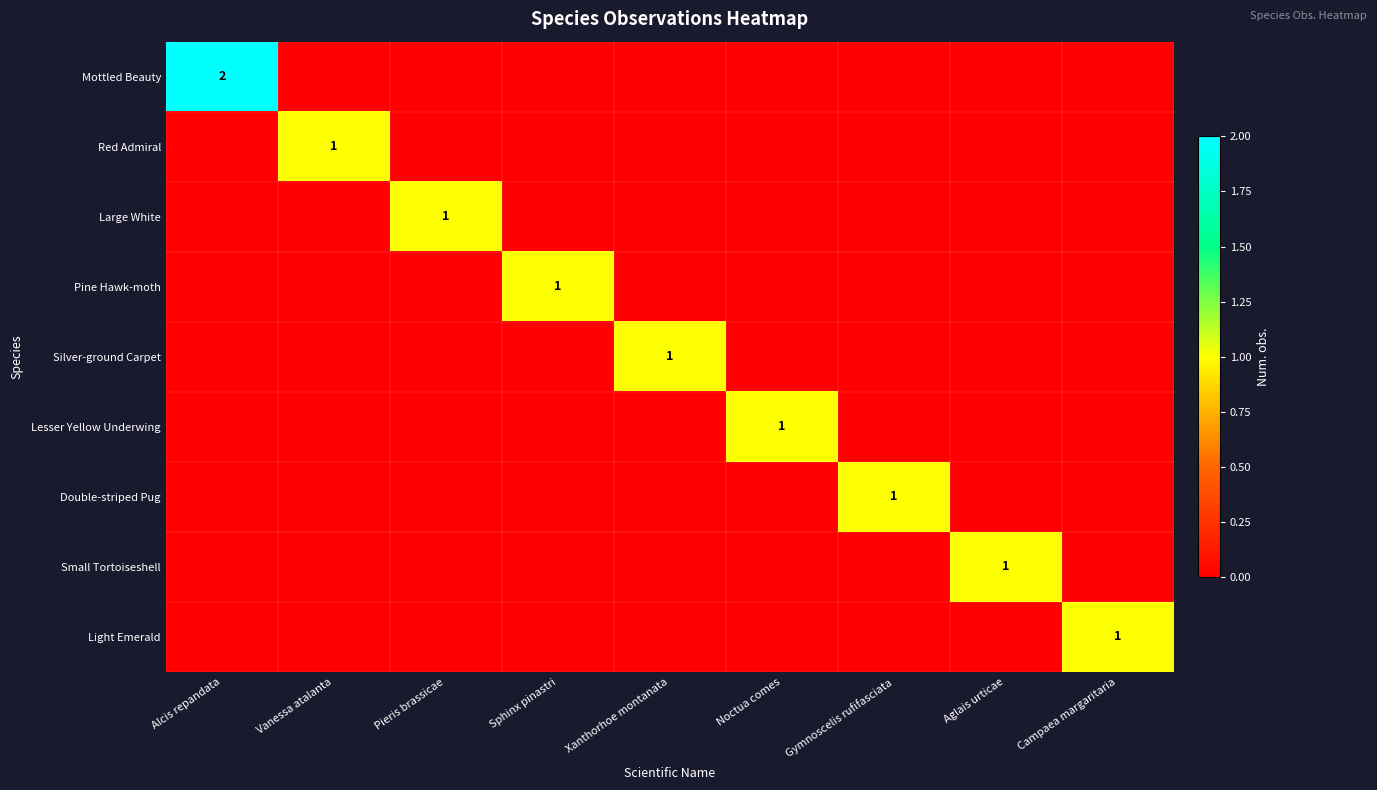

Which category has the lowest value in the Double-striped Pug series?

Alcis repandata